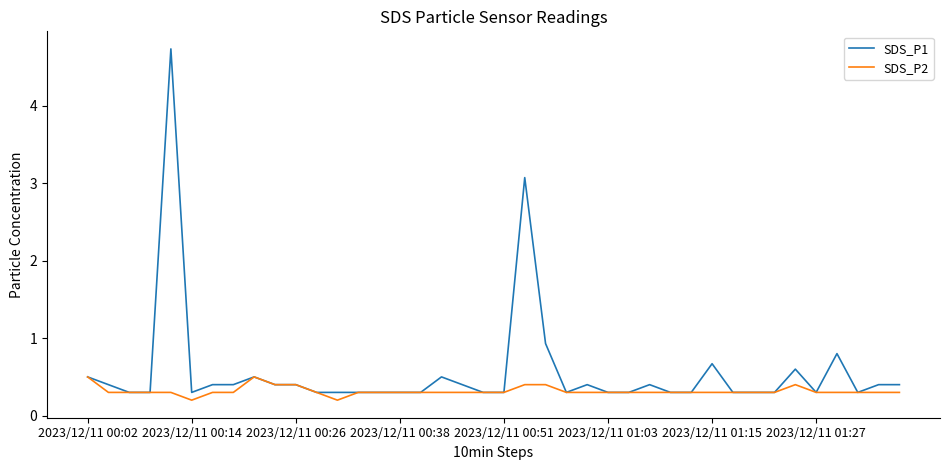

List the series in order of their overall mean, highest first.

SDS_P1, SDS_P2